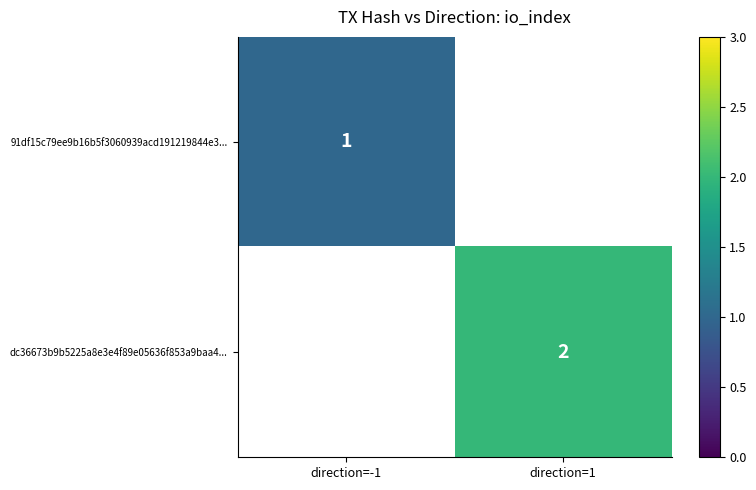

Is it true that dc36673b9b5225a8e3e4f89e05636f853a9baa4... equals 1 at direction=1?

False